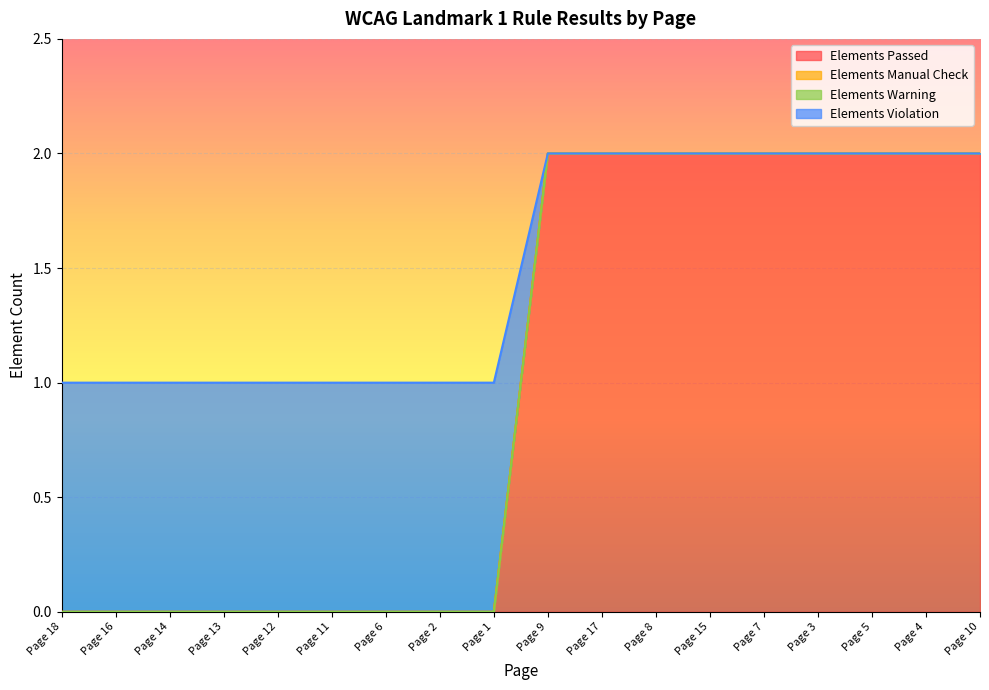

Which has a higher value, Page 8 or Page 2?

Page 8